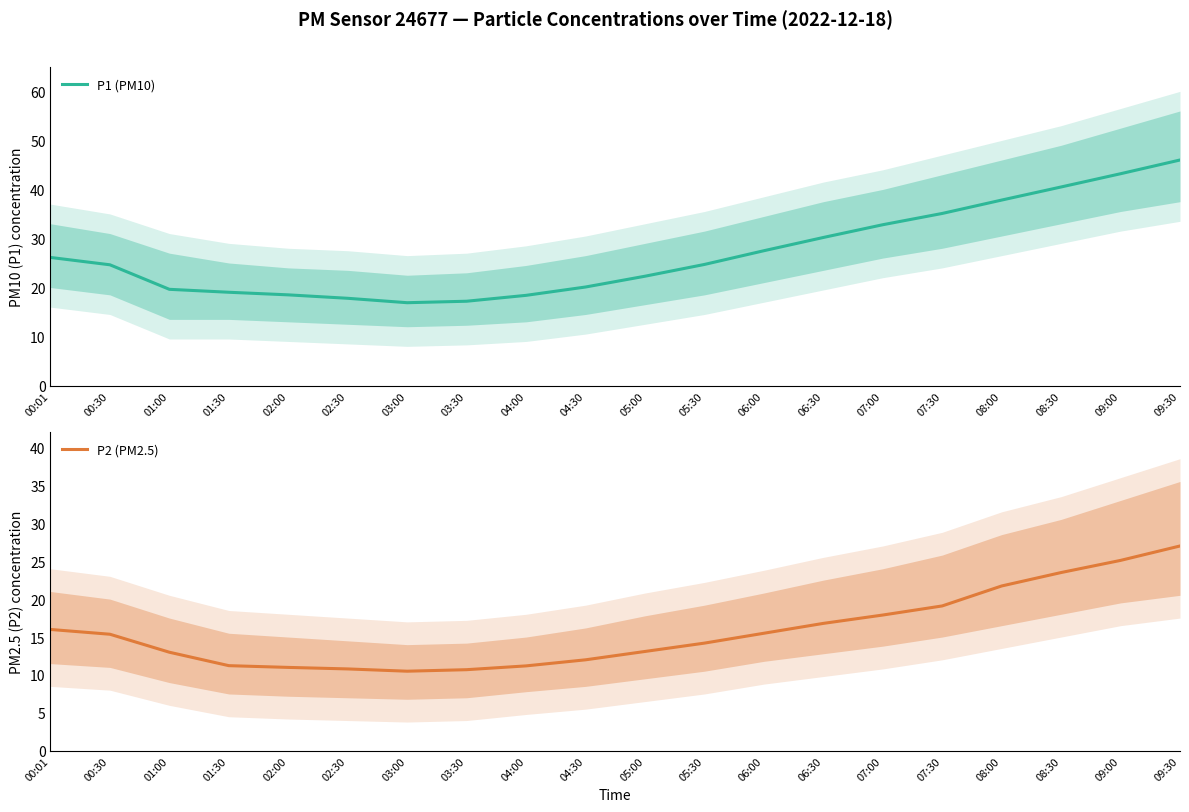

At which label is P1 (PM10) closest to 31?

06:30